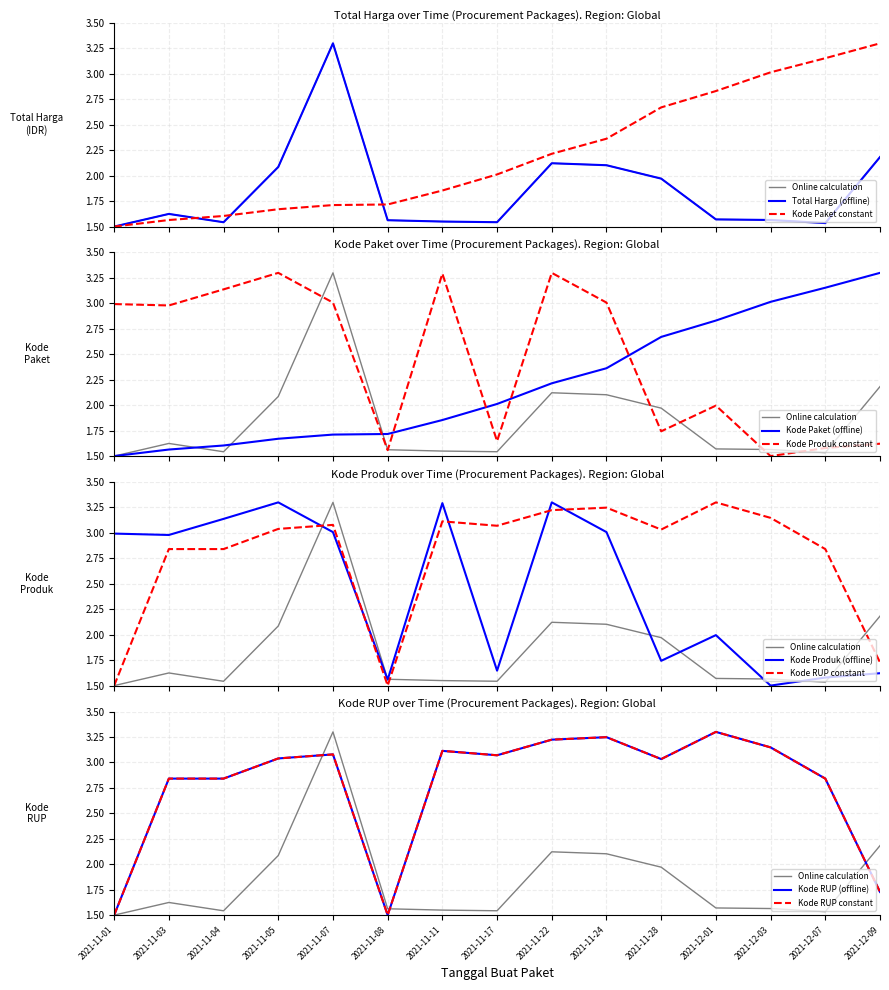

Reading right to left, what are all the values shown in this chart?

Total Harga: 2.2	1.5	1.6	1.6	2.0	2.1	2.1	1.5	1.5	1.6	3.3	2.1	1.5	1.6	1.5
Kode Paket: 3.3	3.2	3.0	2.8	2.7	2.4	2.2	2.0	1.9	1.7	1.7	1.7	1.6	1.6	1.5
Kode Produk: 1.6	1.6	1.5	2.0	1.7	3.0	3.3	1.6	3.3	1.6	3.0	3.3	3.1	3.0	3.0
Kode RUP: 1.7	2.8	3.1	3.3	3.0	3.2	3.2	3.1	3.1	1.5	3.1	3.0	2.8	2.8	1.5